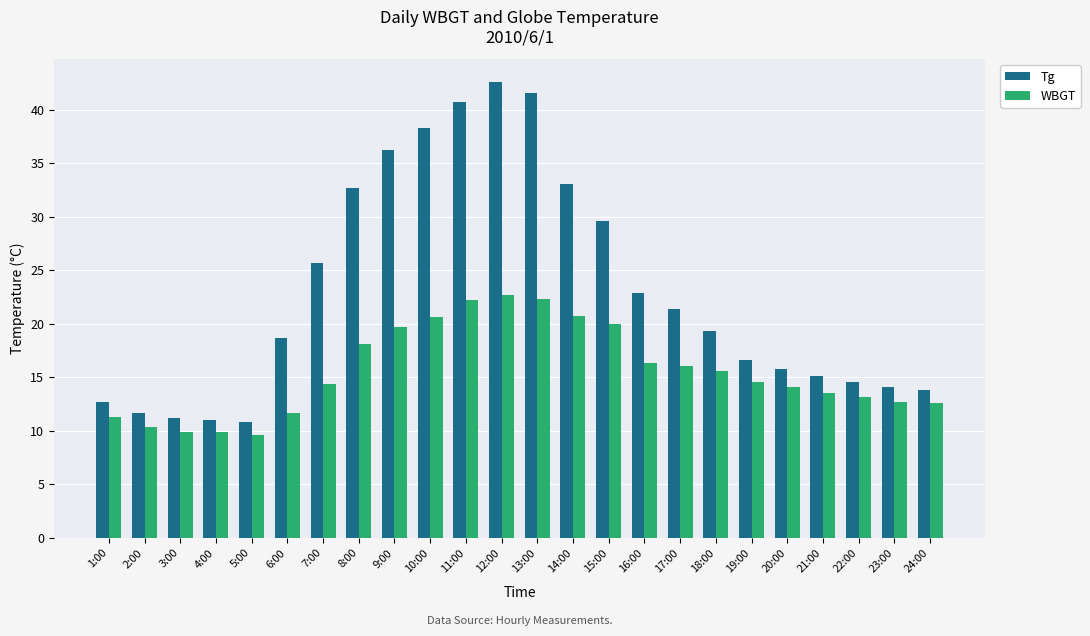

What is the label of the 9th bar from the left?

9:00